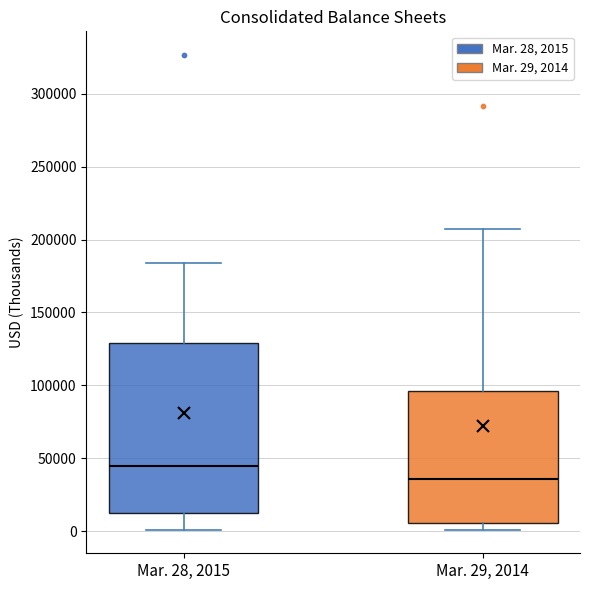

Reading left to right, read every box against the y-axis: the position of its median line, the range the box covers, and the ends of its whiskers. The values are not printed on the chart, so give them approximately, as read against the axis.

Mar. 28, 2015: median 45000, box 10000 to 130000, whiskers 0 to 185000
Mar. 29, 2014: median 35000, box 5000 to 95000, whiskers 0 to 205000